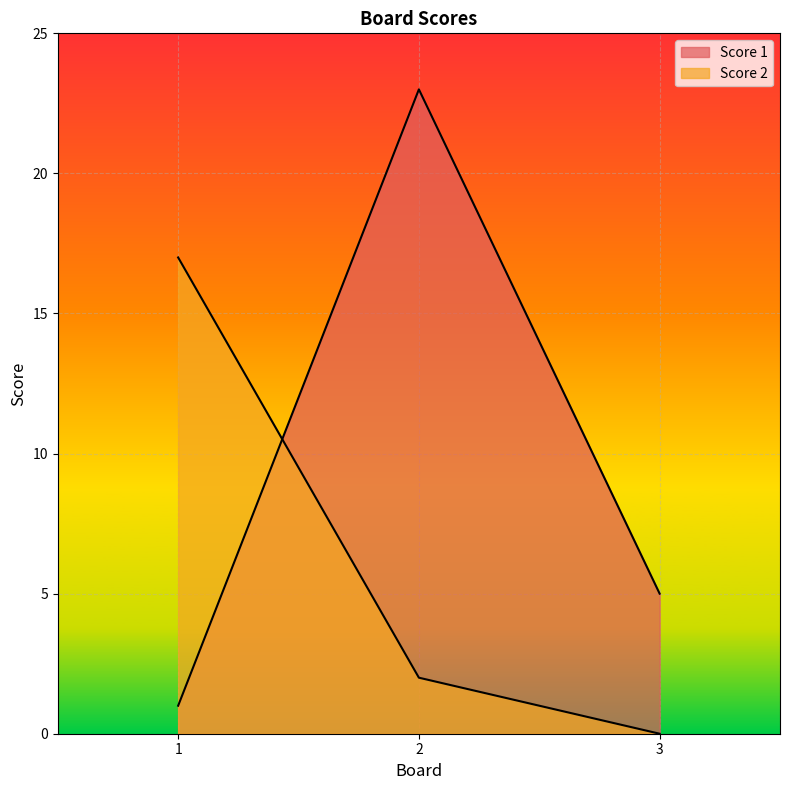

What is the minimum value for Score 1?

1